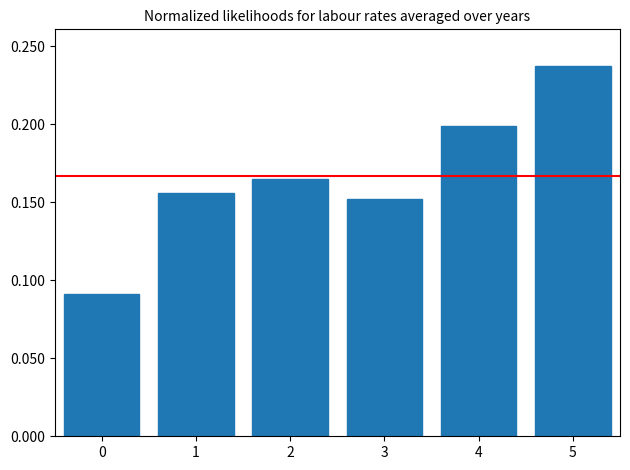

Which label corresponds to the largest value in the chart?

5